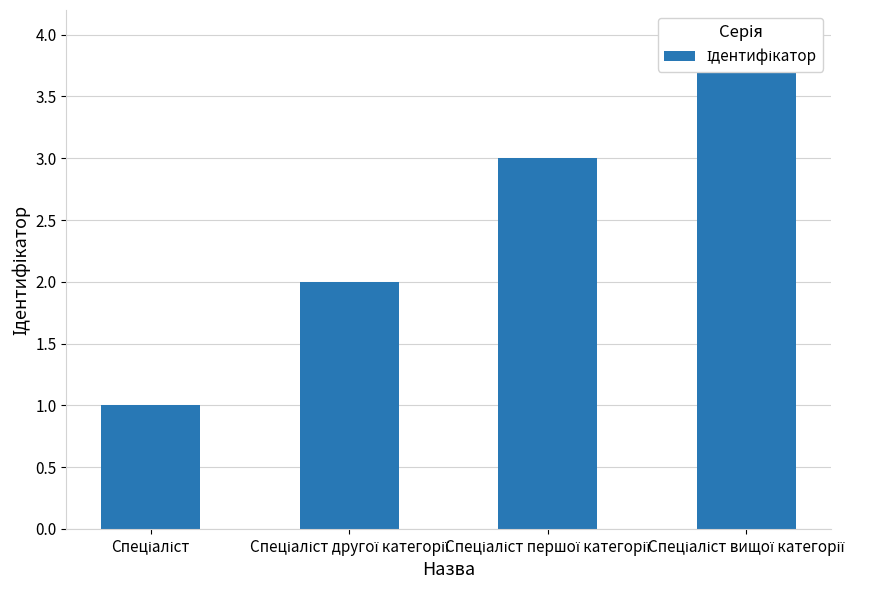

Does the chart contain any negative values?

No